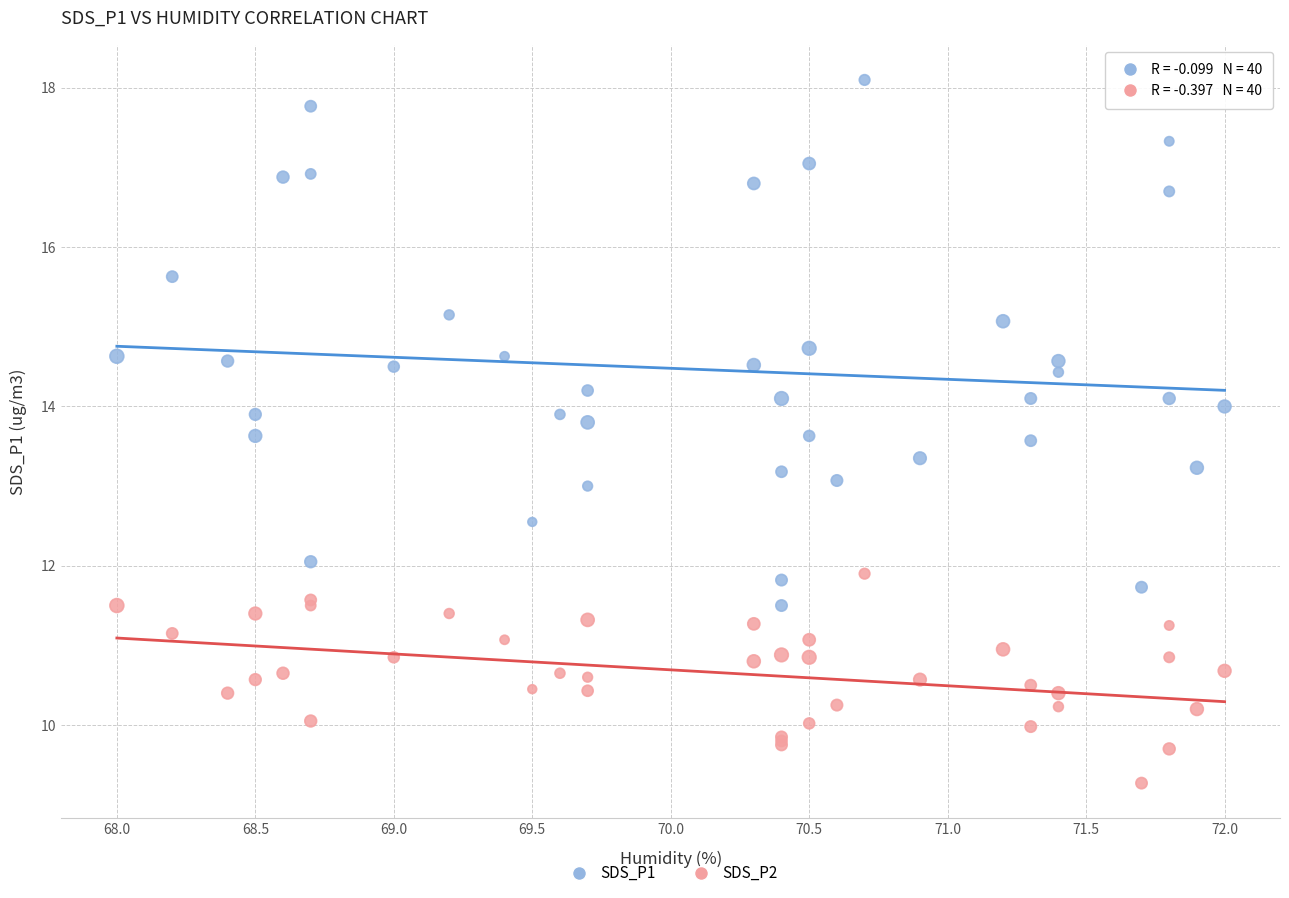

Which series reaches the minimum Y coordinate?

SDS_P2